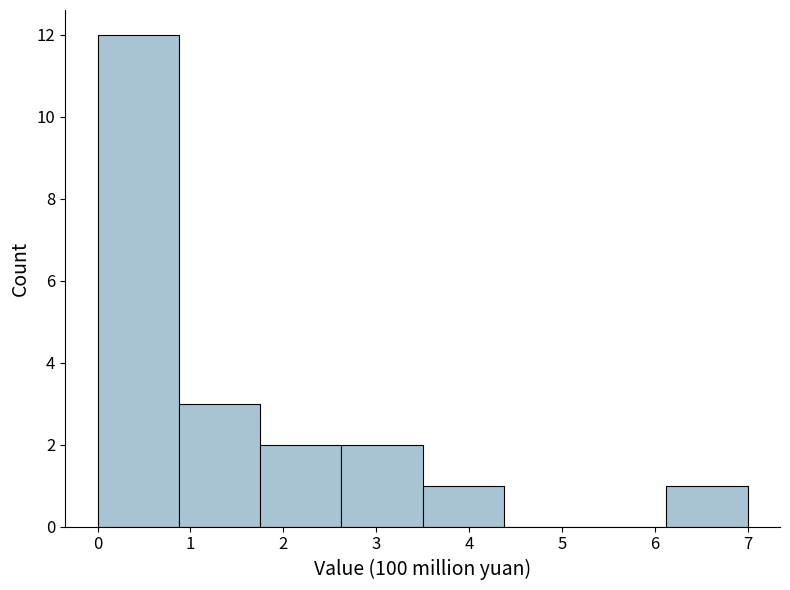

Reading left to right, transcribe this chart: for each bar, give the range it covers on the x-axis and its height. Neither the bar edges nor the heights are printed on the chart, so give them approximately, as read against the axes.

0.0 to 0.9: 12
0.9 to 1.7: 3
1.7 to 2.6: 2
2.6 to 3.5: 2
3.5 to 4.4: 1
4.4 to 5.2: 0
5.2 to 6.1: 0
6.1 to 7.0: 1